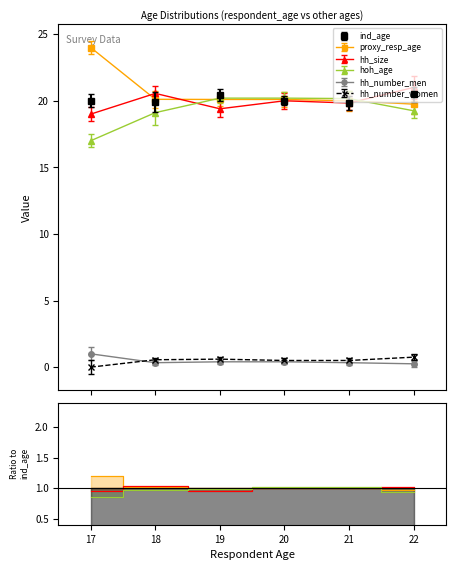

In proxy_resp_age, how many points are lower than both neighbors (excluding endpoints)?

1